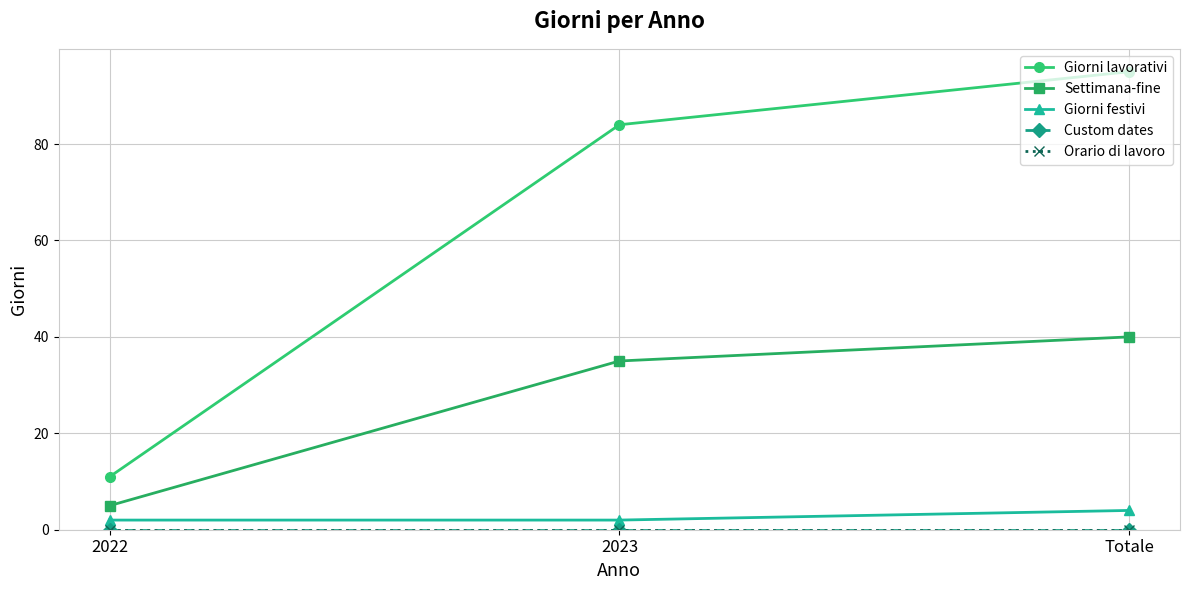

Does the chart have visible grid lines?

Yes